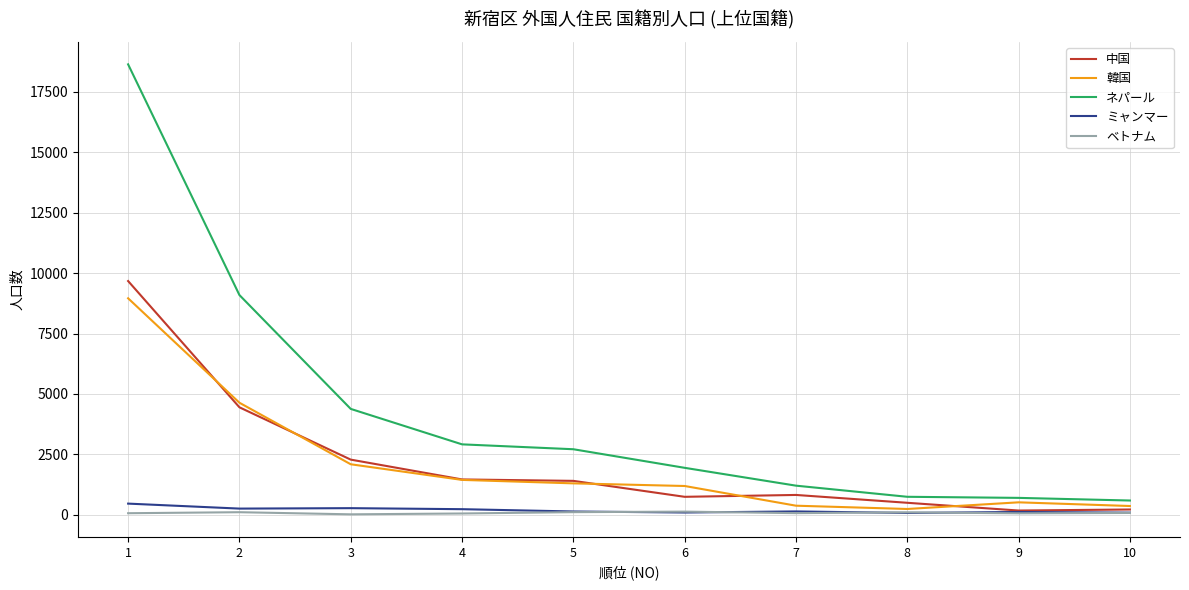

True or false: 中国 has a value of 504 at 8.

True